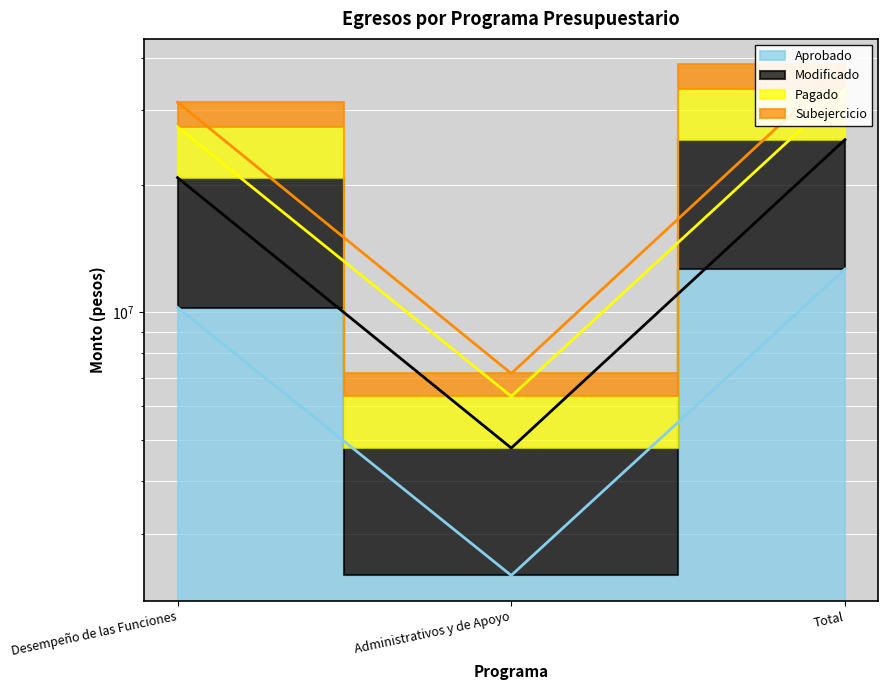

How many values in the Subejercicio series are below 20811681?

1